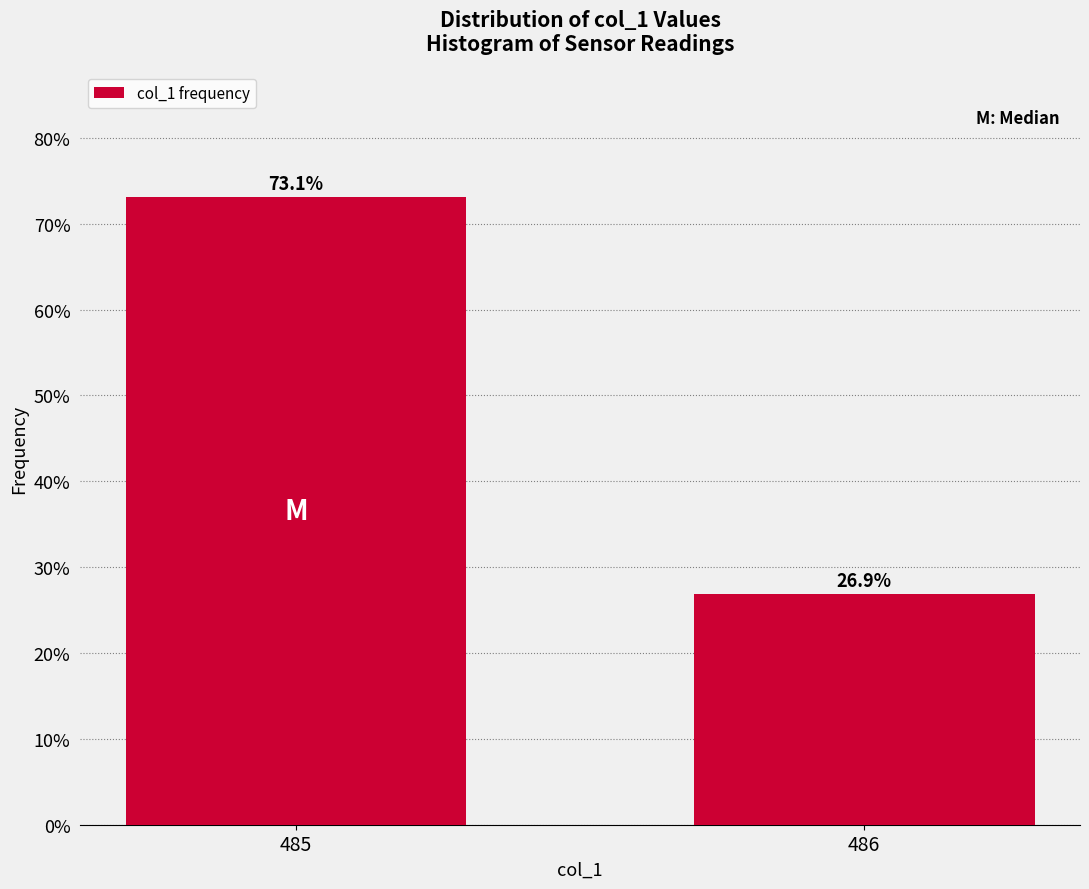

Reading left to right, transcribe all the data shown in this chart.

73.1	26.9